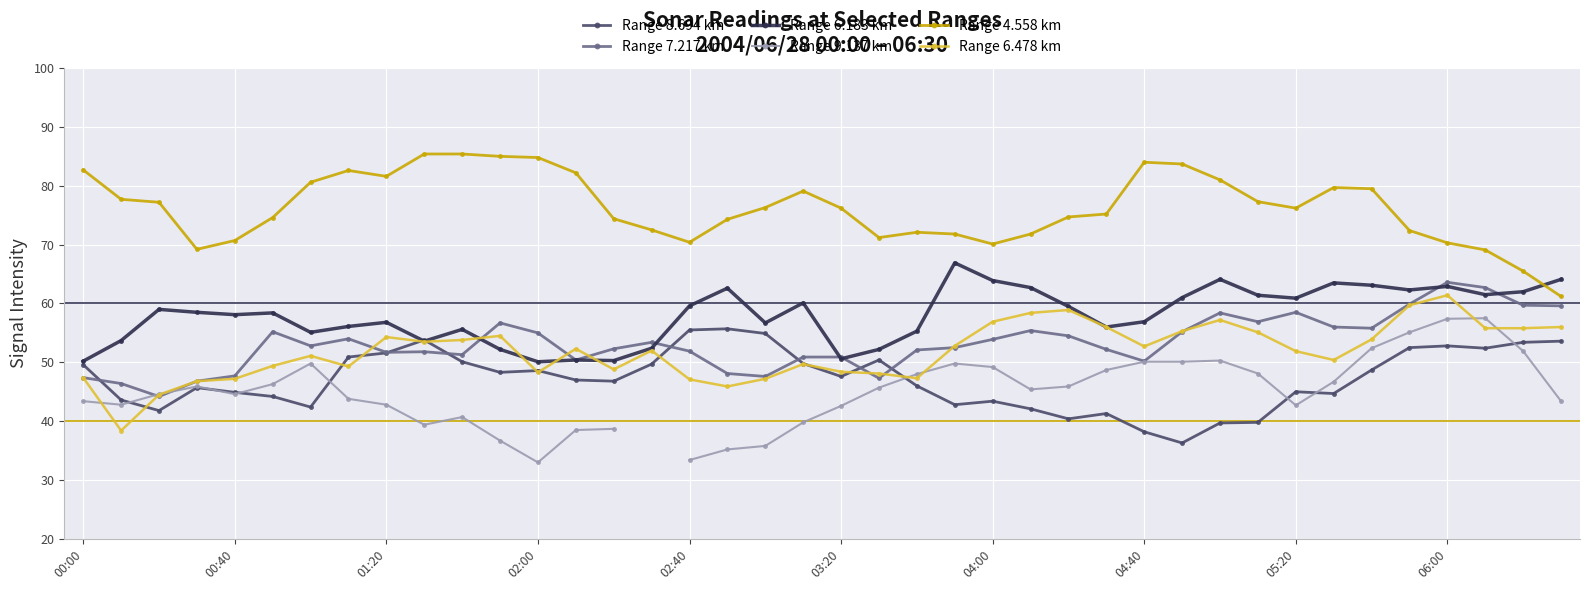

Count the number of categories in the chart.

40